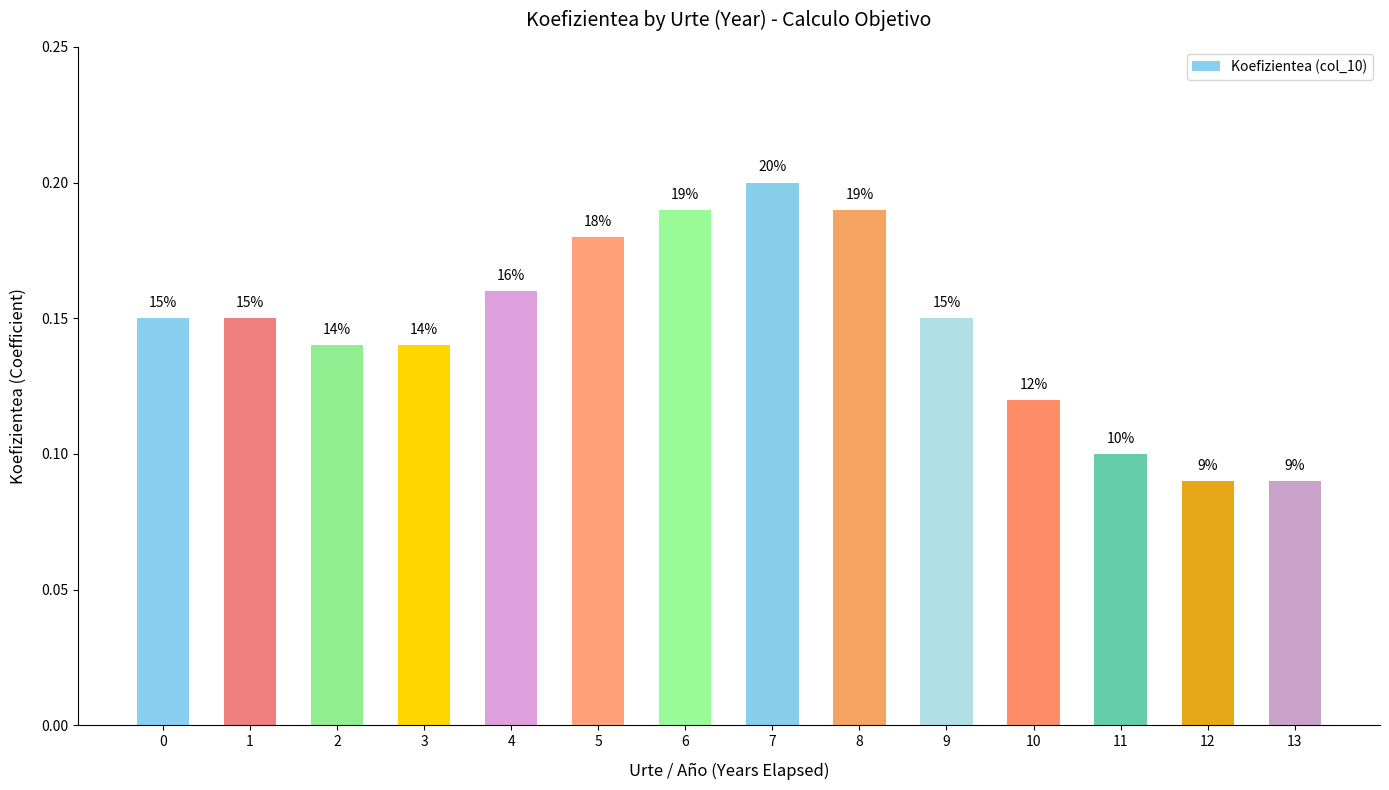

What is the smallest value displayed?

0.1